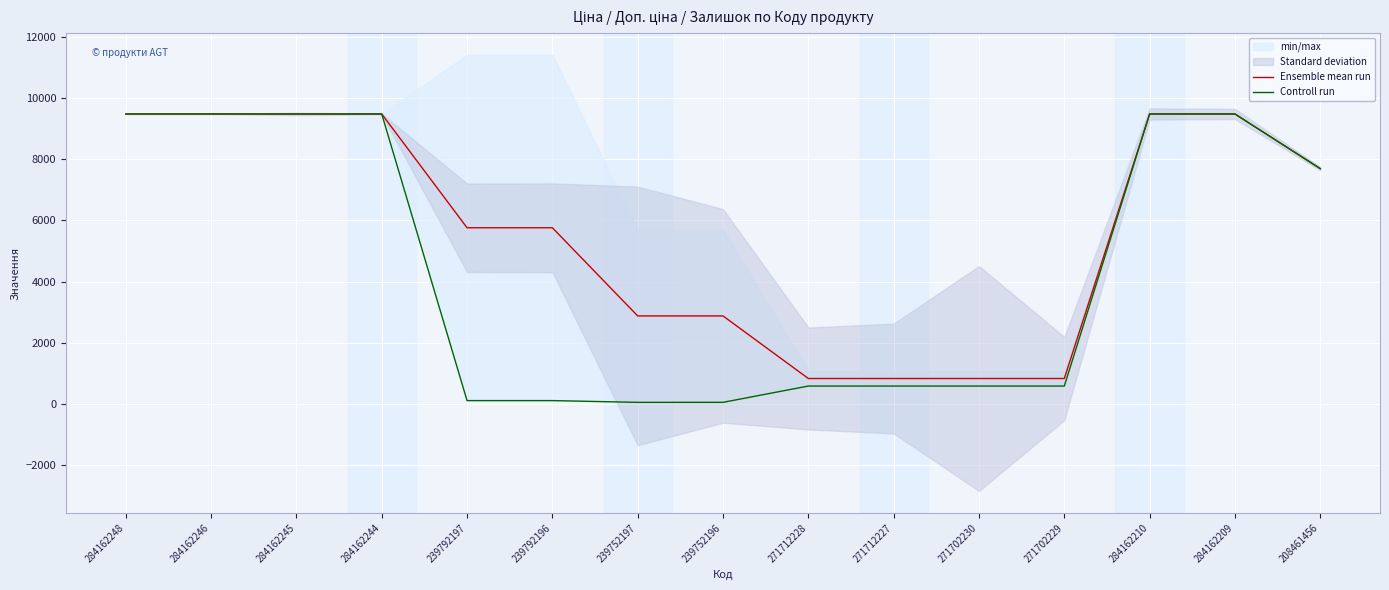

The Controll run series shows 13635.6 at 284162245. True or false?

False